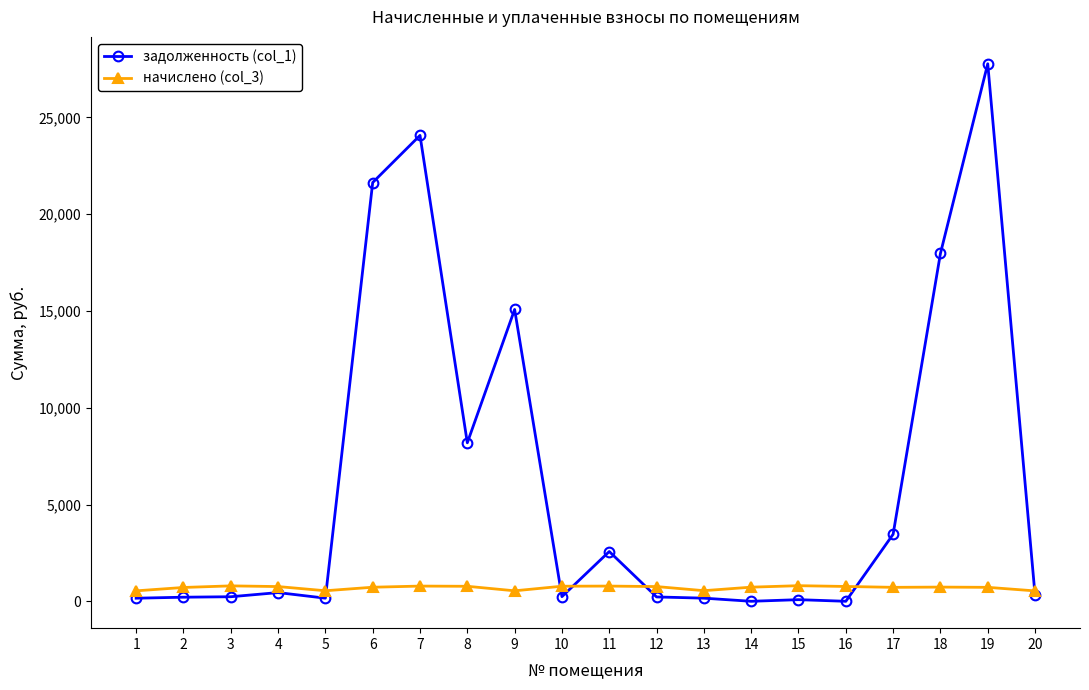

The value of задолженность (col_1) at 4 is 449.7. True or false?

True